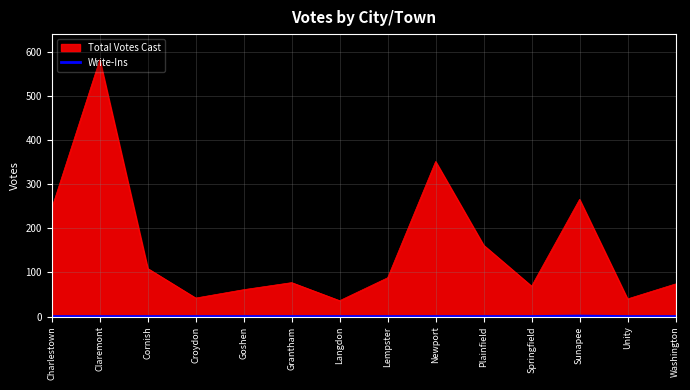

What is the difference between the highest and lowest values at Unity?

40